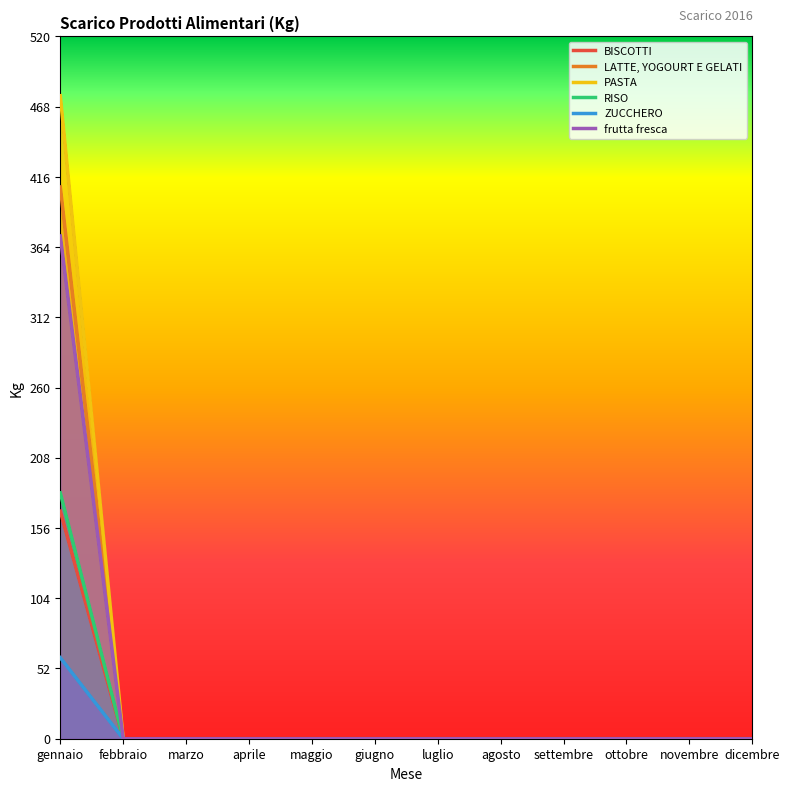

True or false: RISO and frutta fresca cross at least once.

False